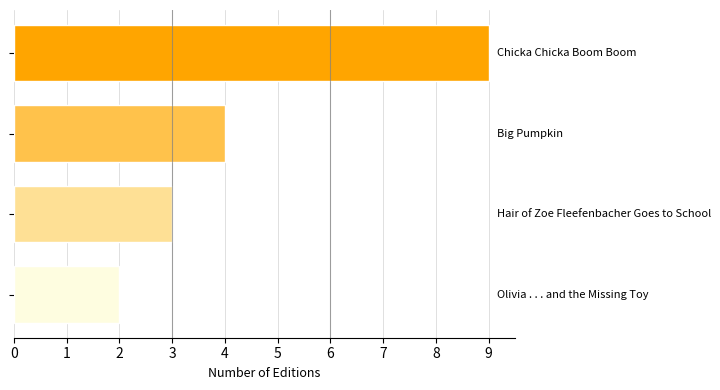

How many bars are there in total?

4